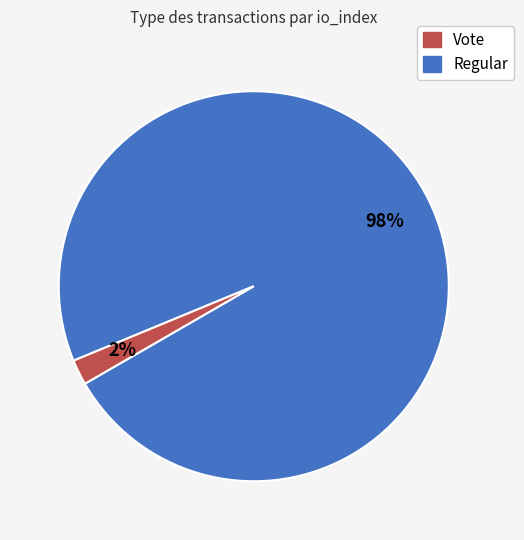

To the nearest percent, what is the average slice percentage?

50%